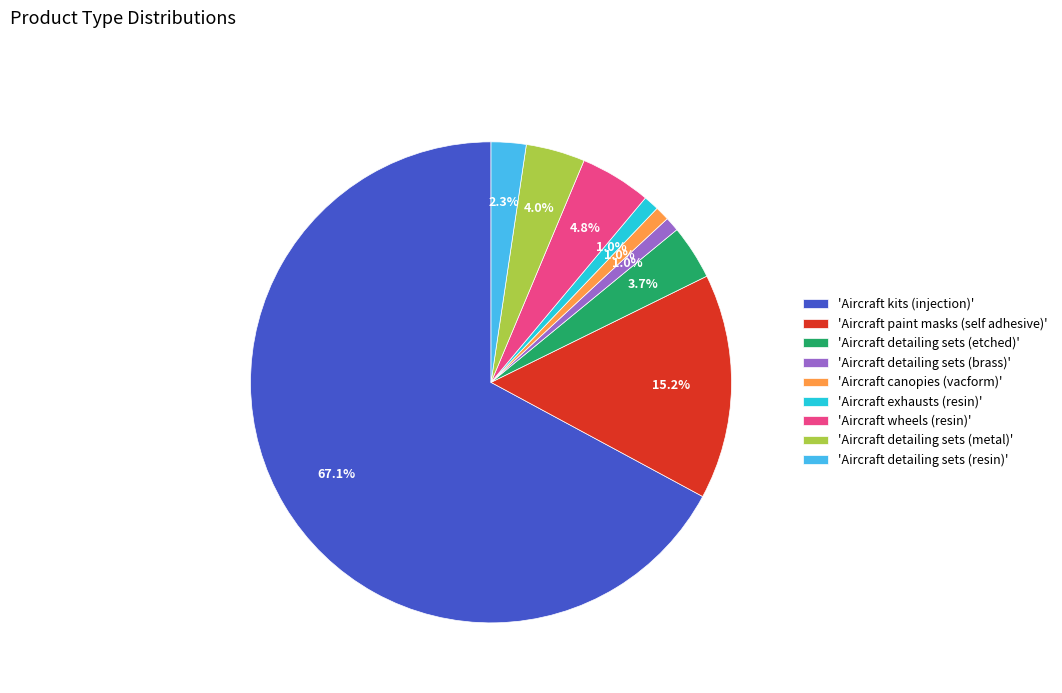

Which slice is the largest?

'Aircraft kits (injection)'